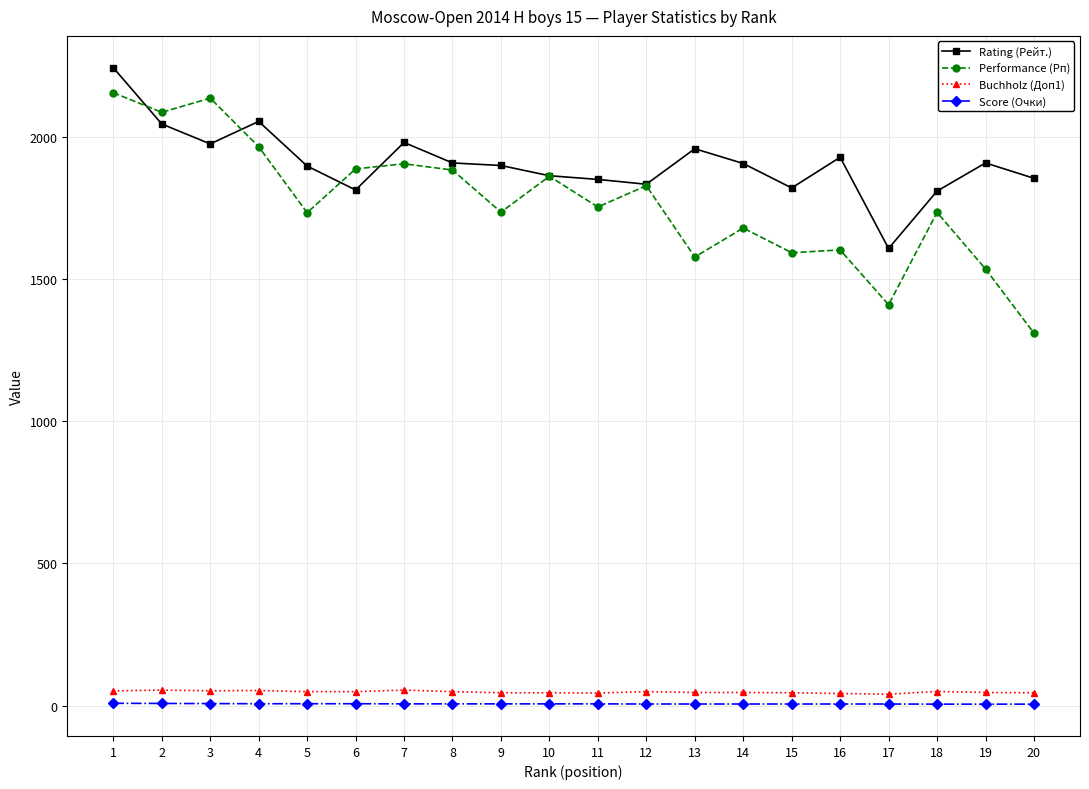

Which series has the widest spread of values?

Performance (Рп)